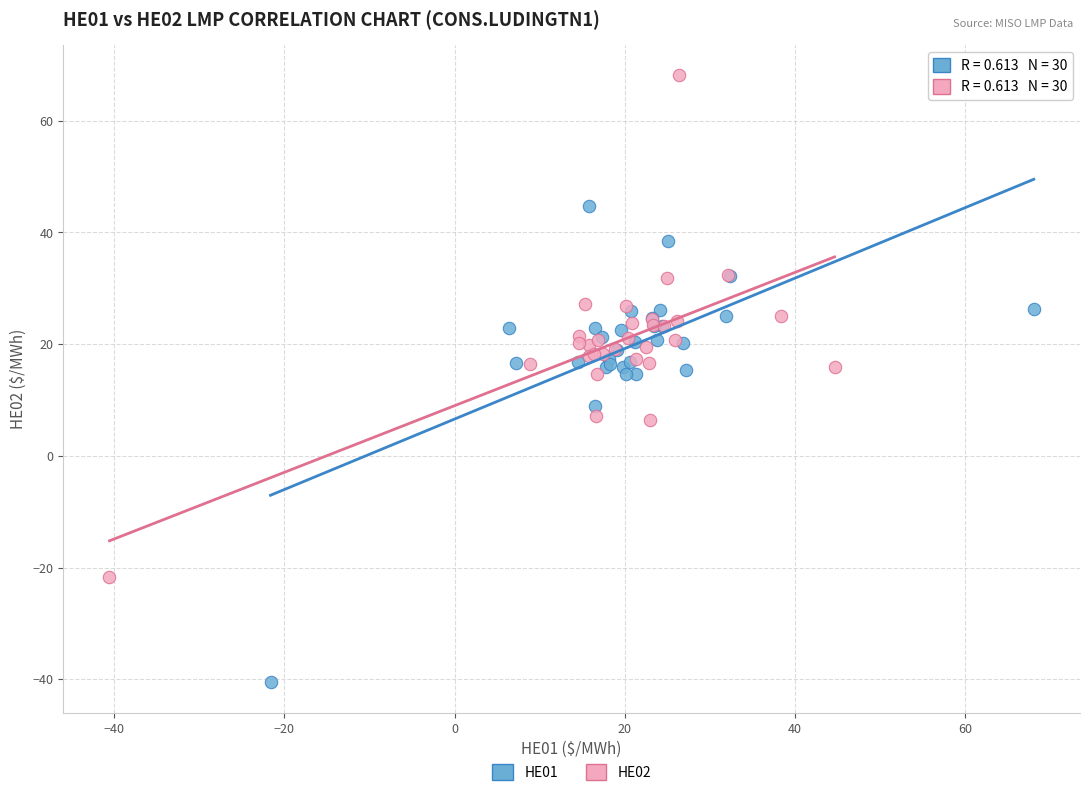

Which series has the largest Y range (max minus min)?

HE02